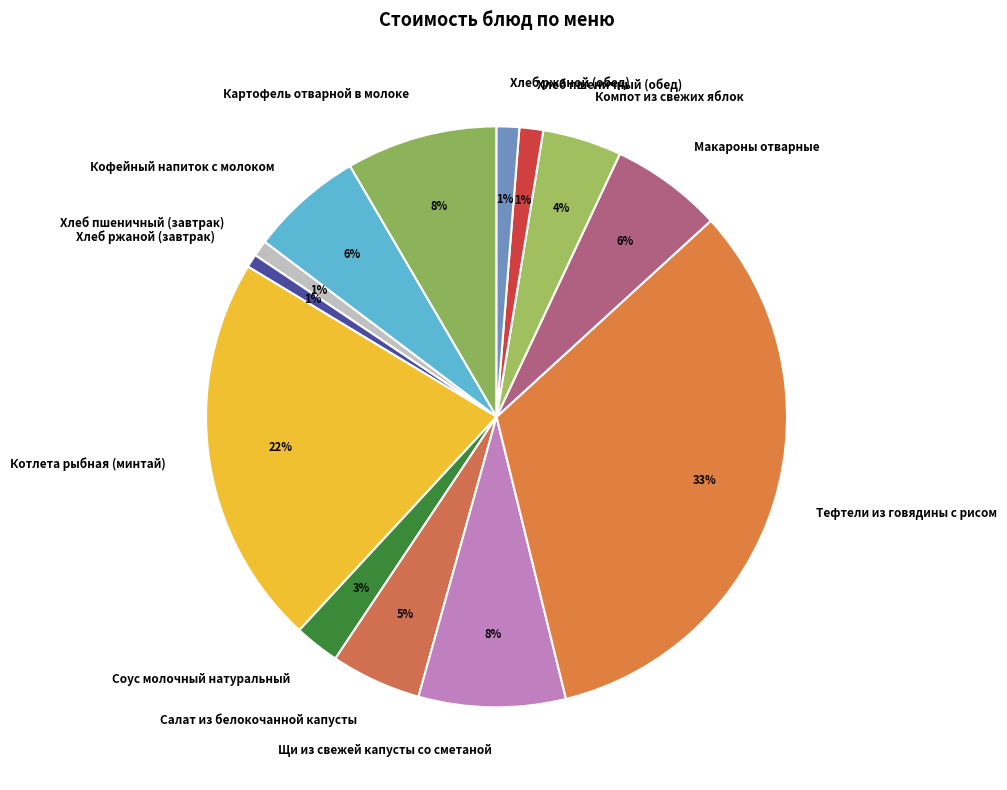

What is the ratio of the value at Хлеб ржаной (завтрак) to the value at Соус молочный натуральный?

0.3